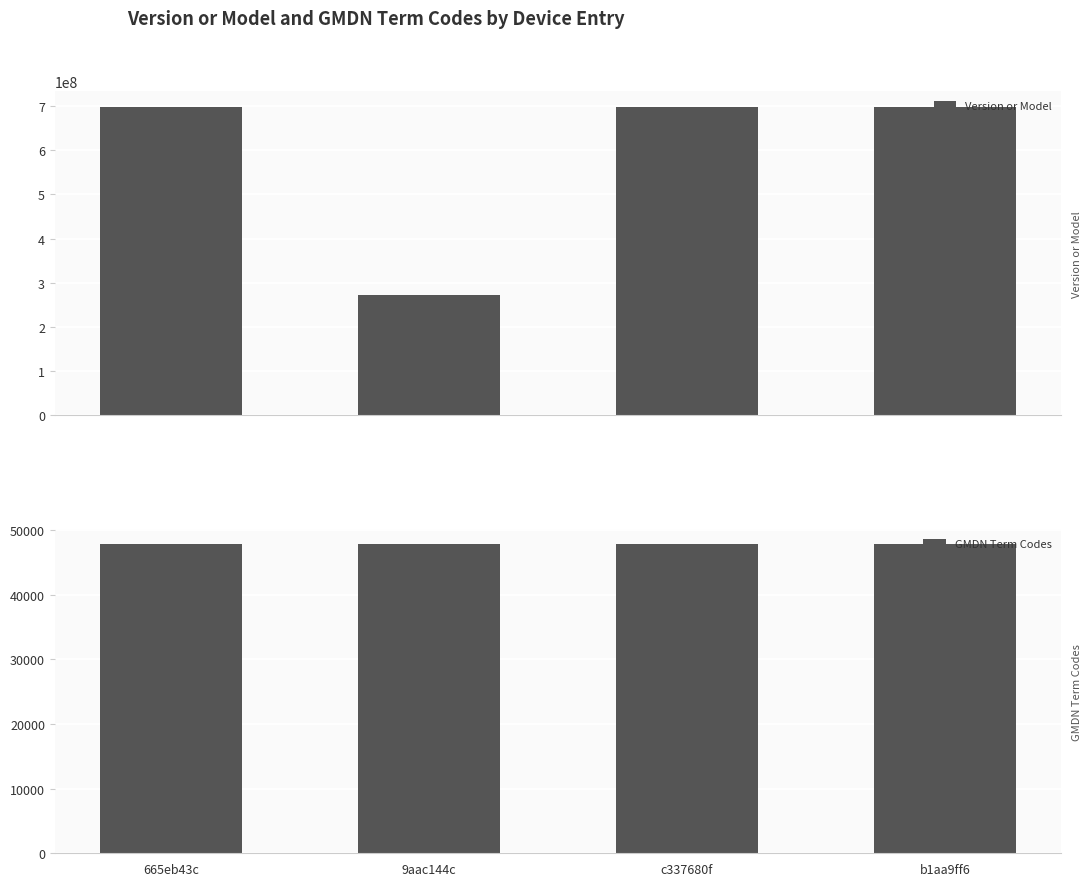

The GMDN Term Codes series shows 47743 at b1aa9ff6. True or false?

True